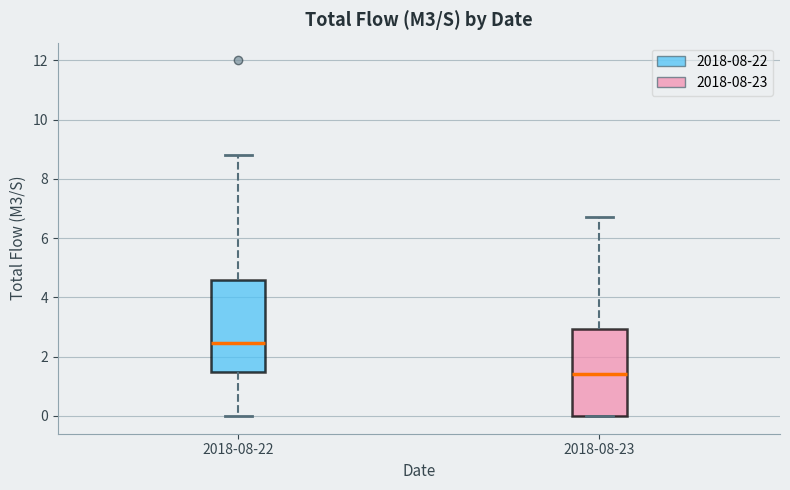

Reading left to right, read every box against the y-axis: the position of its median line, the range the box covers, and the ends of its whiskers. The values are not printed on the chart, so give them approximately, as read against the axis.

2018-08-22: median 2.4, box 1.6 to 4.6, whiskers 0.0 to 8.8
2018-08-23: median 1.4, box 0.0 to 3.0, whiskers 0.0 to 6.8